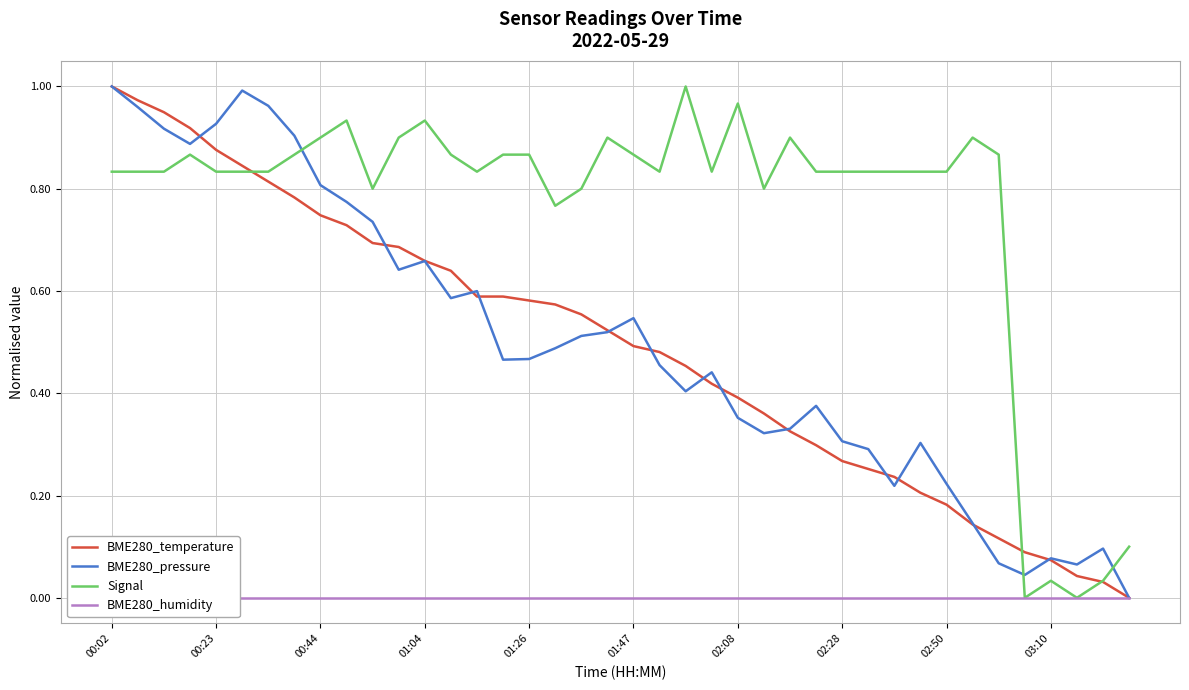

In Signal, how many points are lower than both neighbors (excluding endpoints)?

8